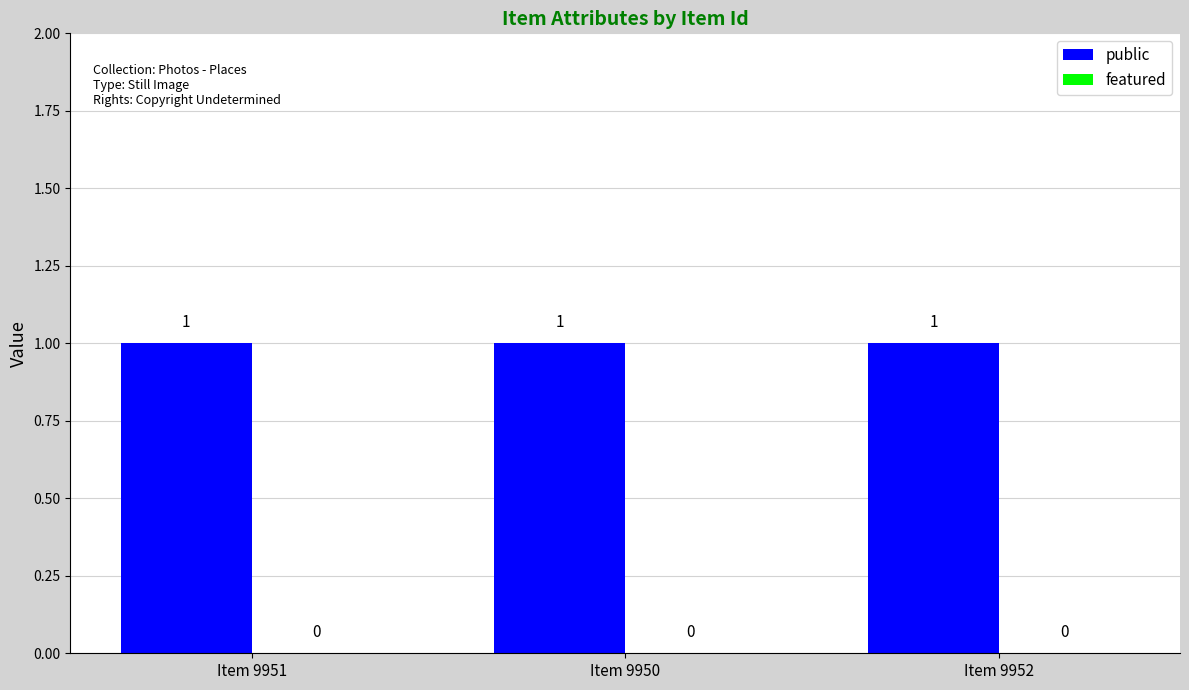

What is the maximum value shown in the chart?

1